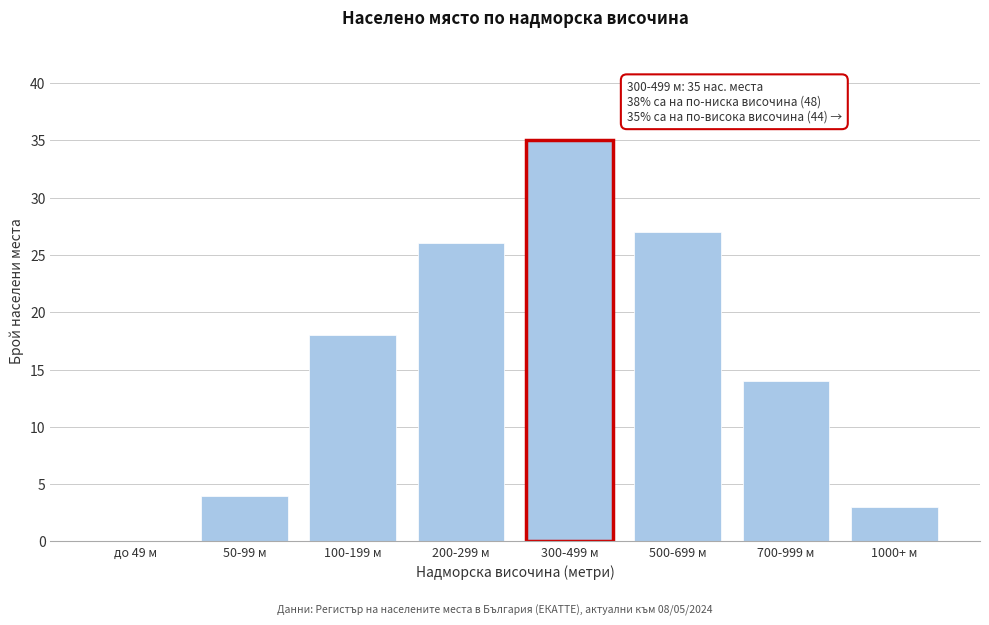

Reading left to right, transcribe all the data shown in this chart.

до 49 м=0	50-99 м=4	100-199 м=18	200-299 м=26	300-499 м=35	500-699 м=27	700-999 м=14	1000+ м=3